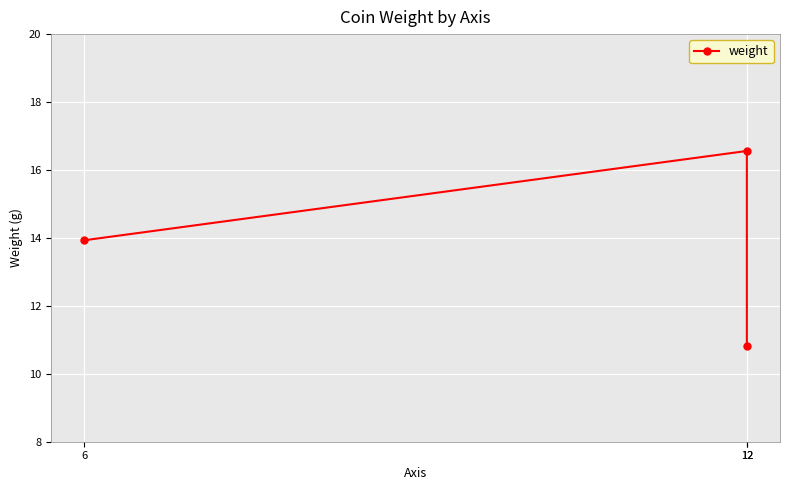

What is the difference between the maximum and minimum values?

5.7